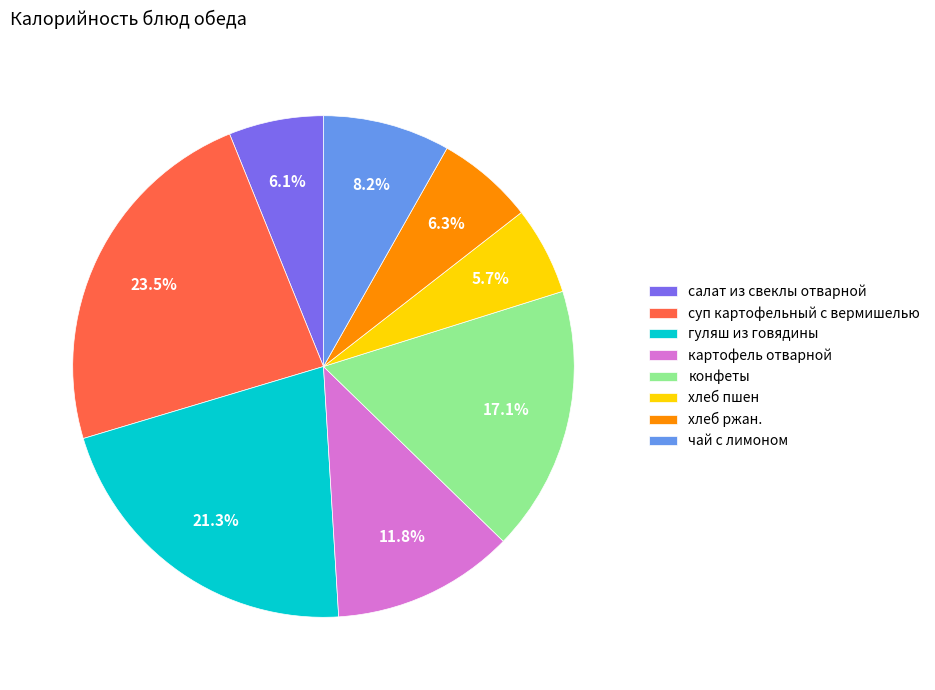

Which category has the biggest portion of the pie?

суп картофельный с вермишелью